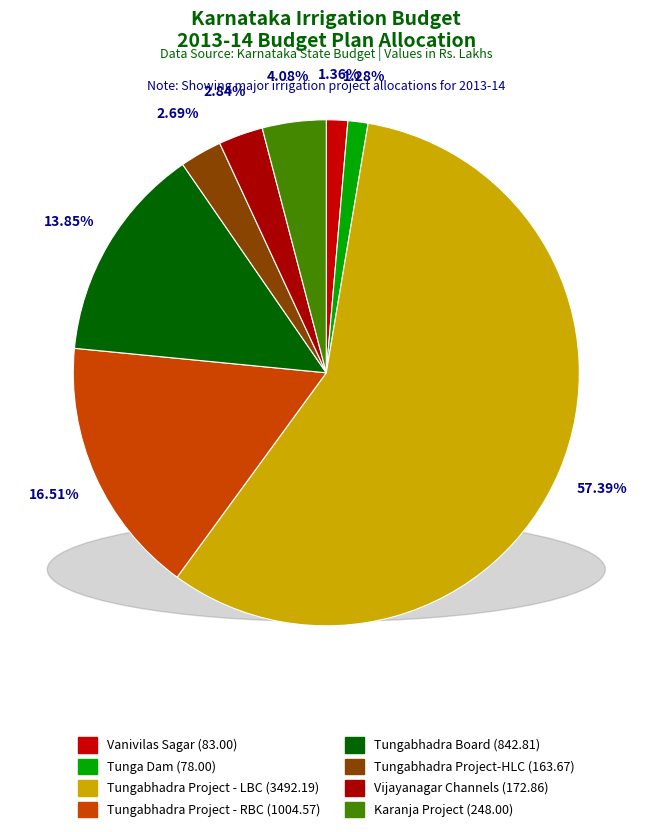

What percentage is the Tungabhadra Project - LBC slice, to the nearest percent?

57%